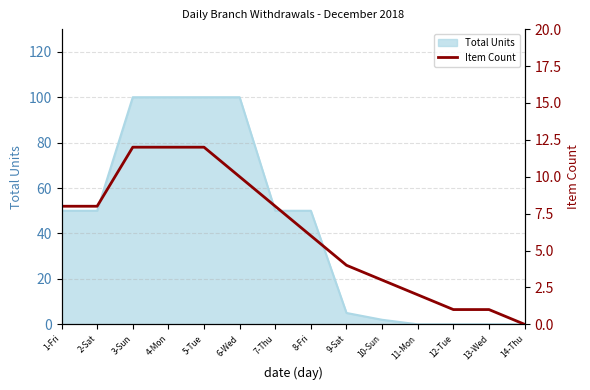

Between 14-Thu and 4-Mon, which is larger?

4-Mon